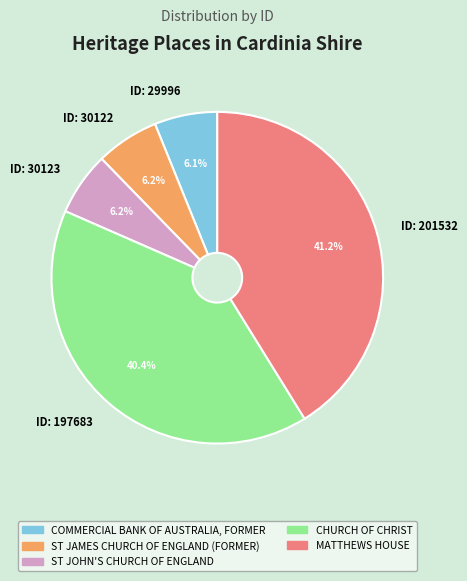

To the nearest percent, what is the difference between the largest and smallest slice percentages?

35%